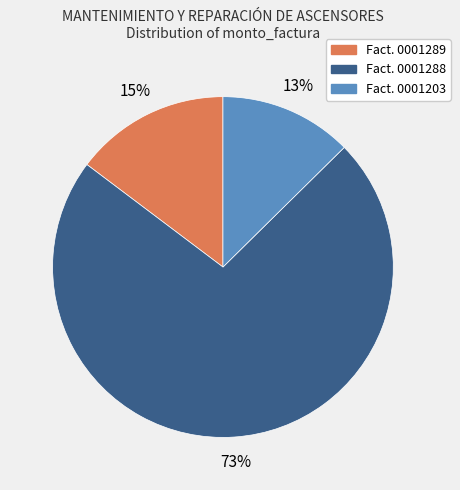

True or false: Fact. 0001288 accounts for 67% of the total.

False